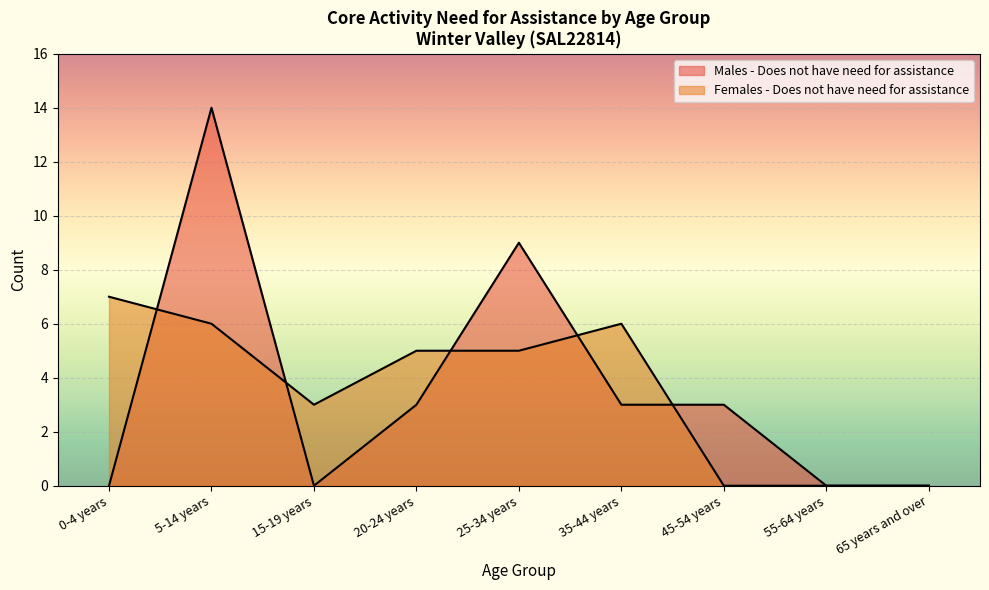

What is the spread (max minus min) of values at 20-24 years?

2